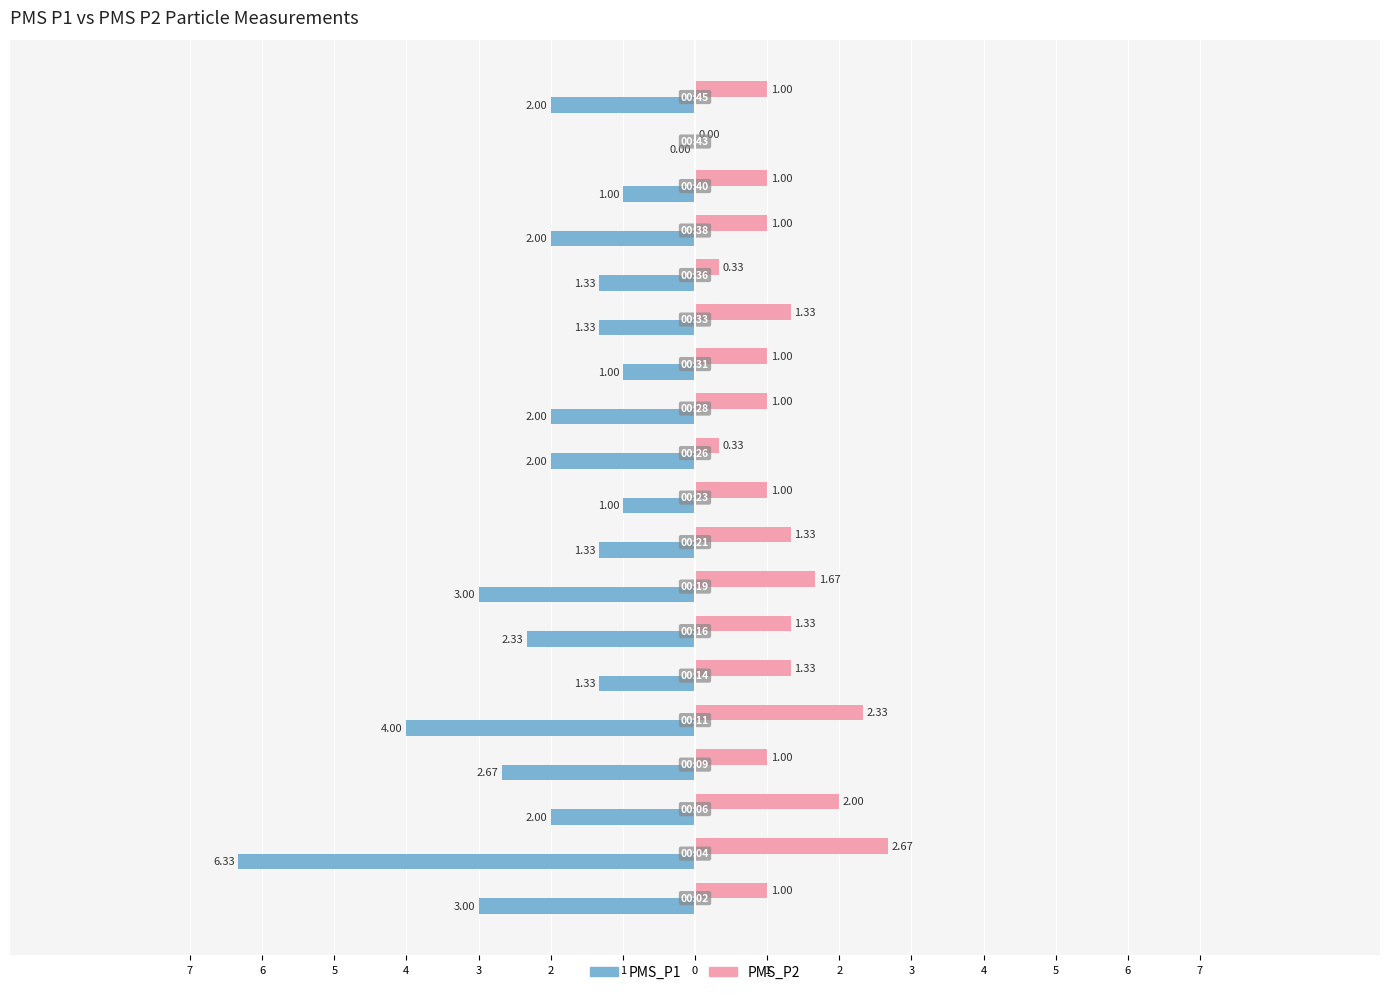

What are all the series names shown in the legend?

PMS_P1, PMS_P2